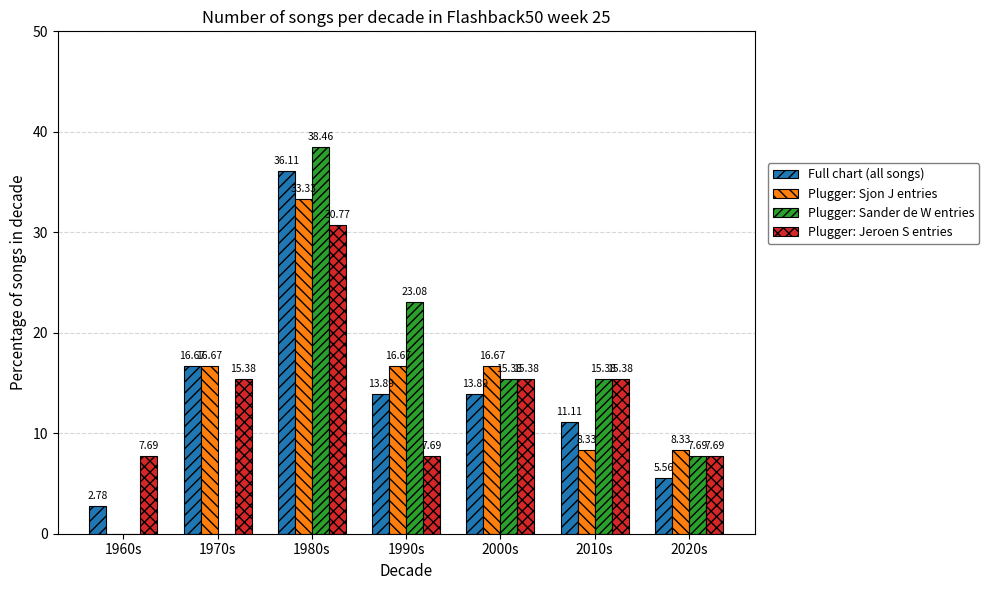

True or false: Plugger: Jeroen S entries has a value of 15.4 at 2010s.

True